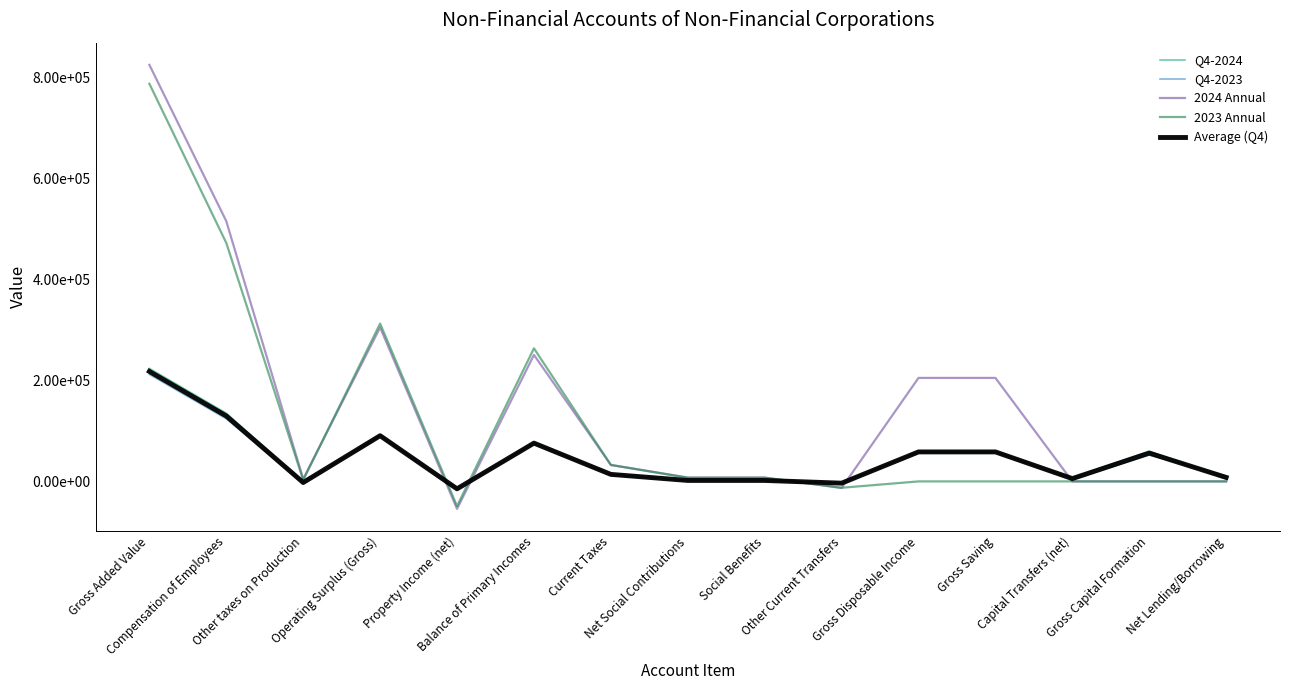

The value of 2024 Annual at Other Current Transfers is -22530.4. True or false?

False